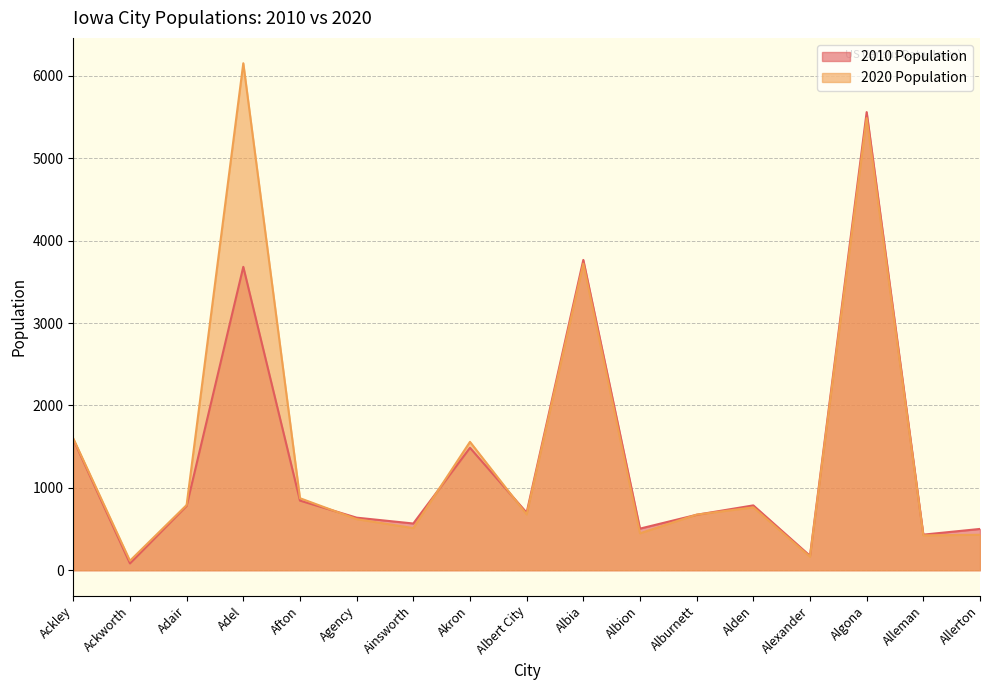

Reading left to right, transcribe all the data shown in this chart.

2010 Population: 1589	83	781	3682	845	638	567	1486	699	3766	505	673	787	175	5560	432	501
2020 Population: 1599	115	791	6153	874	620	511	1558	677	3721	448	675	763	164	5487	423	430